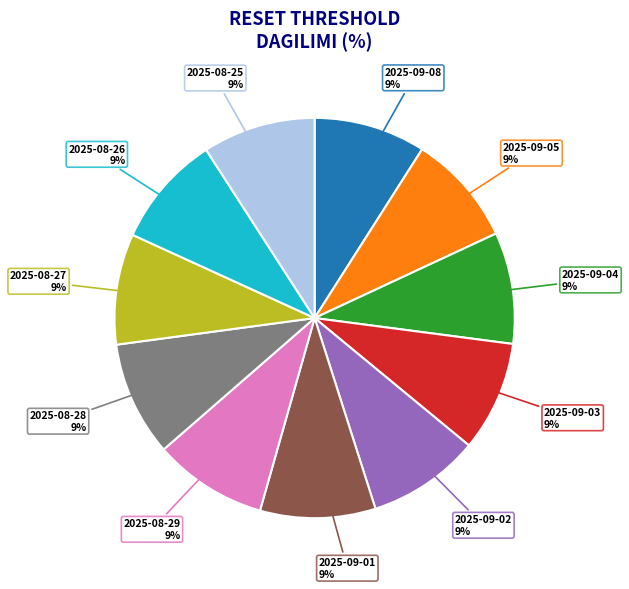

Count the number of slices in the pie.

11